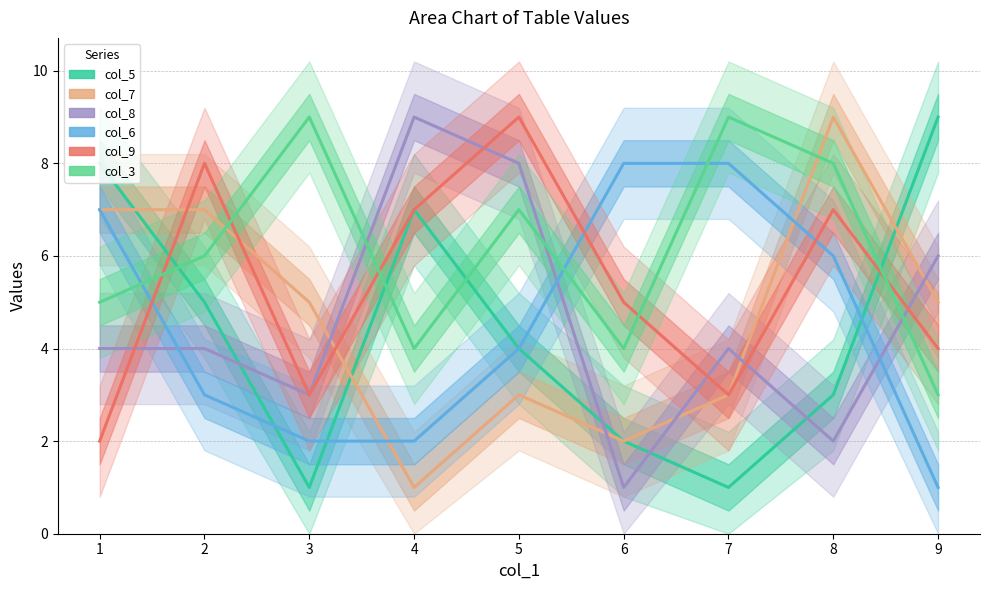

Count the col_9 values in the range 3 to 7.

6